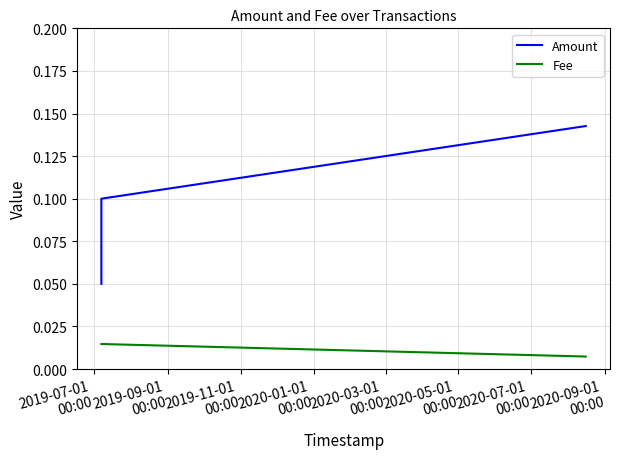

What is the sum of all Amount values?

0.3